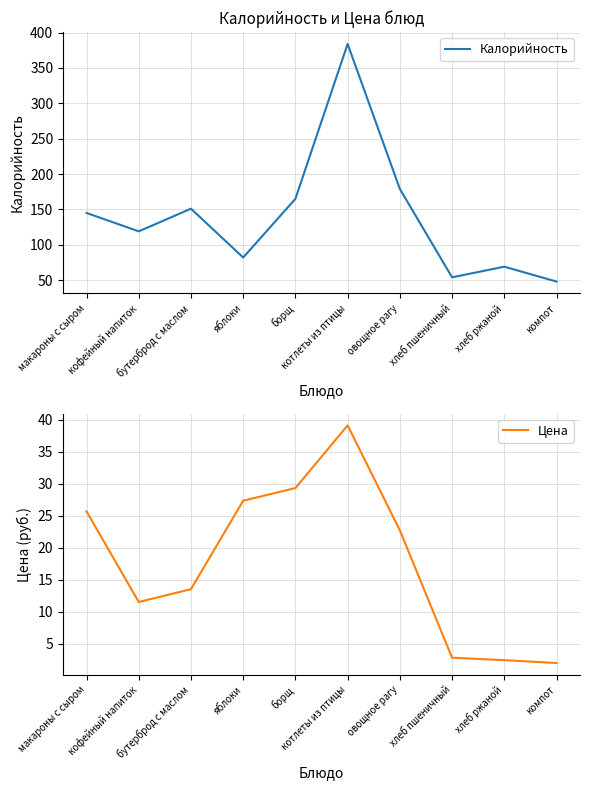

At which category does Цена reach its first local valley?

кофейный напиток